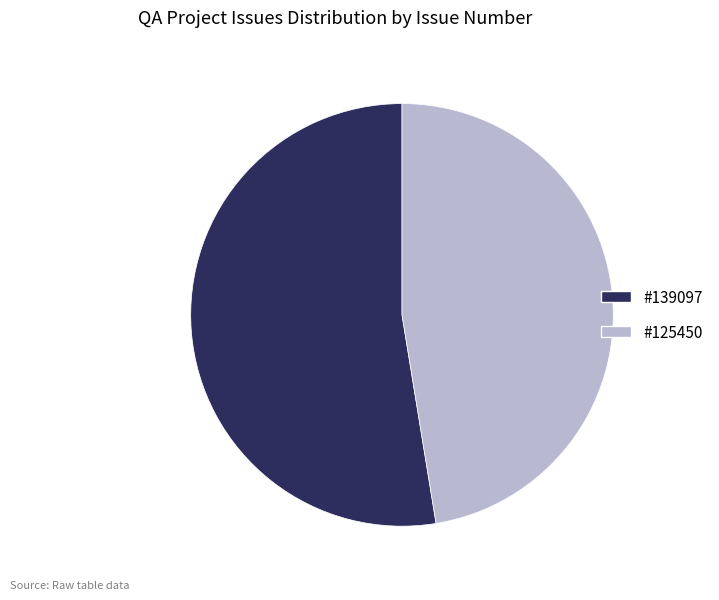

Is there a majority slice in this chart?

Yes